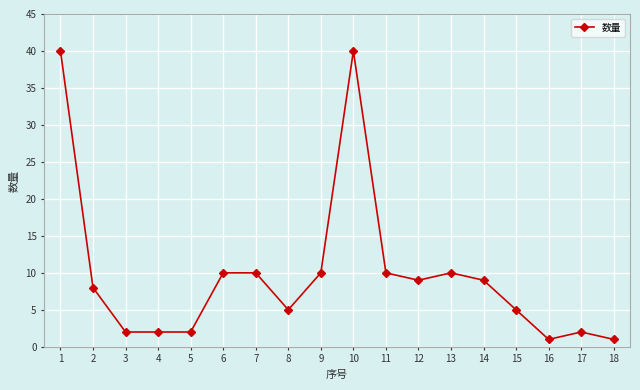

Reading left to right, transcribe all the data shown in this chart.

1=40	2=8	3=2	4=2	5=2	6=10	7=10	8=5	9=10	10=40	11=10	12=9	13=10	14=9	15=5	16=1	17=2	18=1